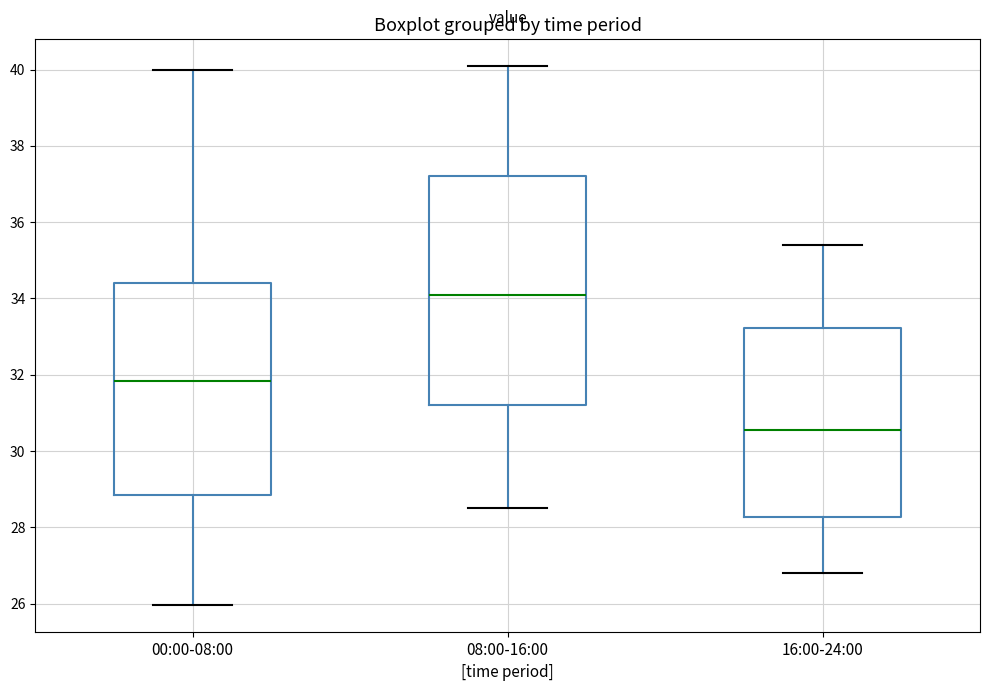

Which box has the lowest median line?

16:00-24:00